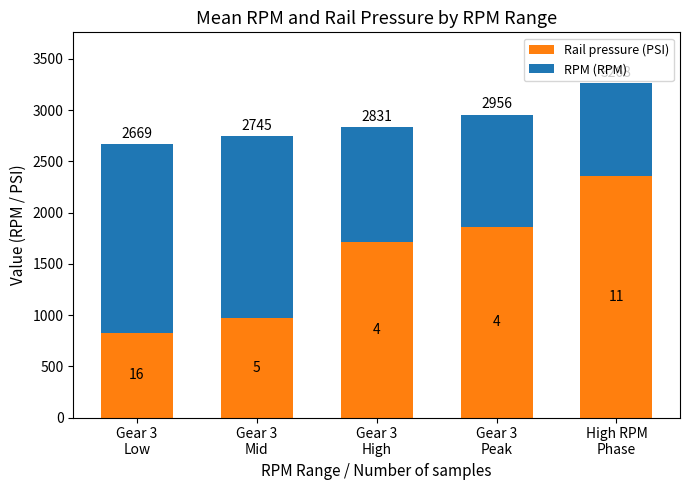

At which category is the sum across all series the highest?

High RPM
Phase